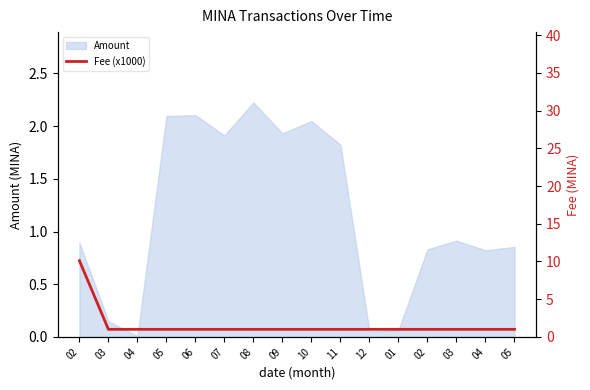

True or false: the data shows 1.8 at 09.

False